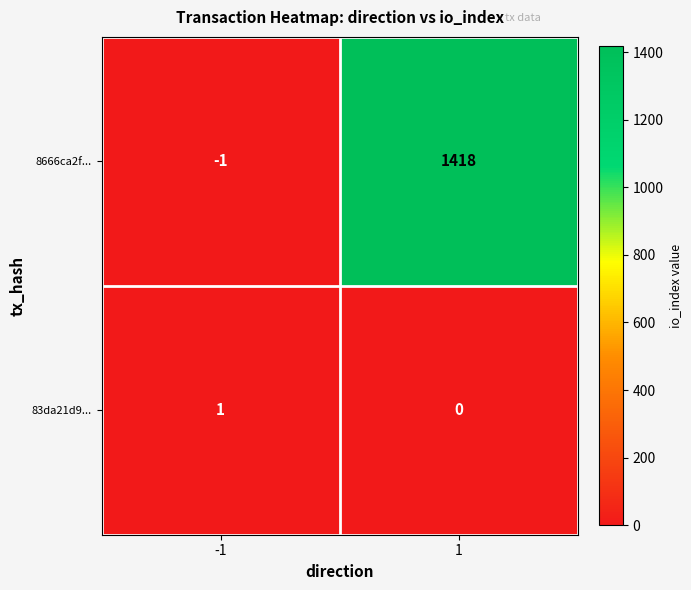

Which series has the largest total across all categories?

8666ca2f...